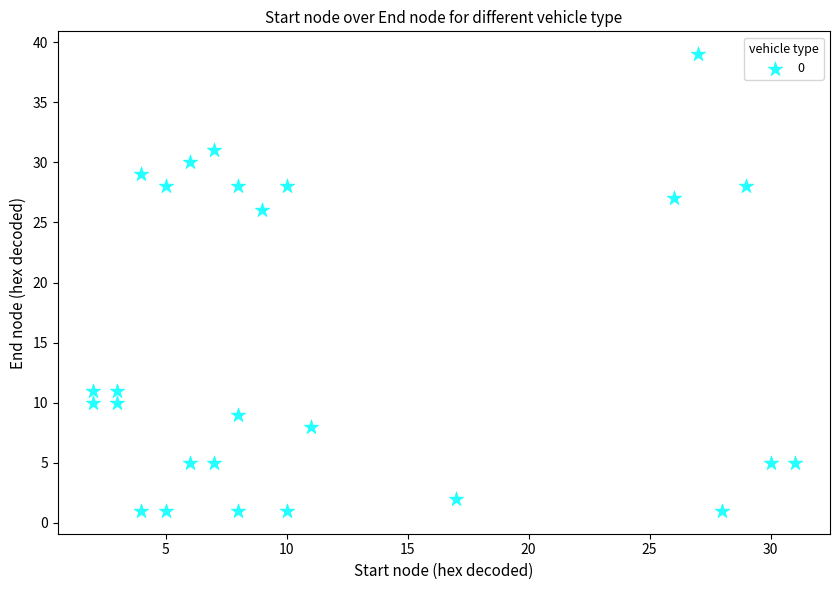

What Y value in the scatter plot is closest to 20?

26